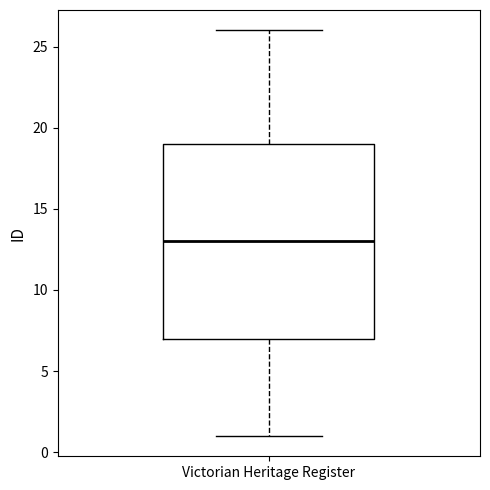

Where is the upper edge of the box for Victorian Heritage Register on the y-axis? The values are not printed on the chart, so give them approximately, as read against the axis.

19